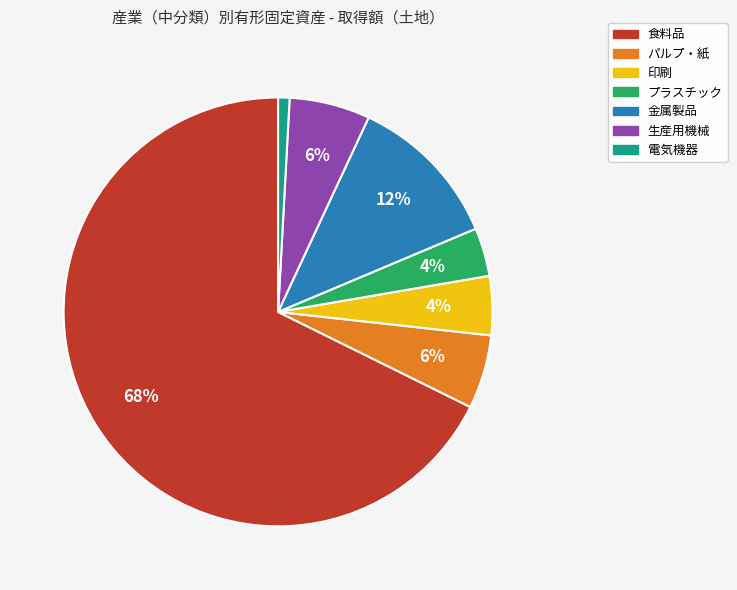

True or false: 食料品 accounts for 68% of the total.

True